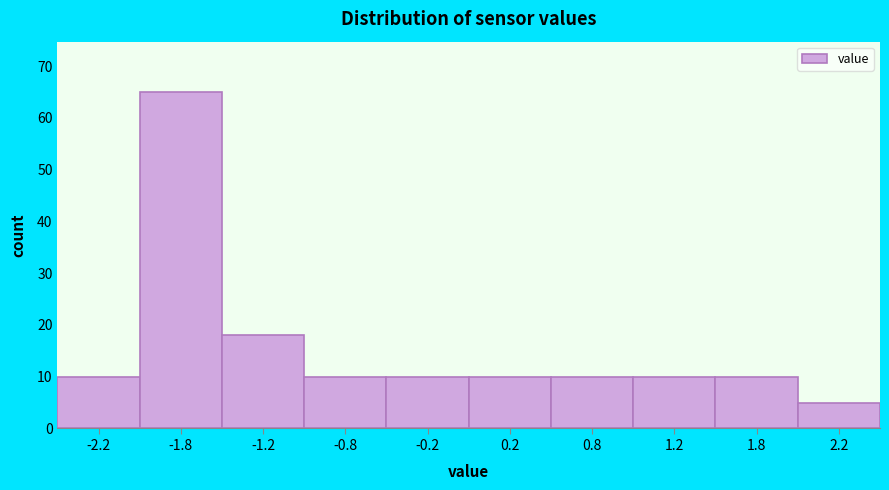

How tall is the bar that spans 1.0 to 1.5 on the x-axis? The values are not printed on the chart, so give them approximately, as read against the axis.

10